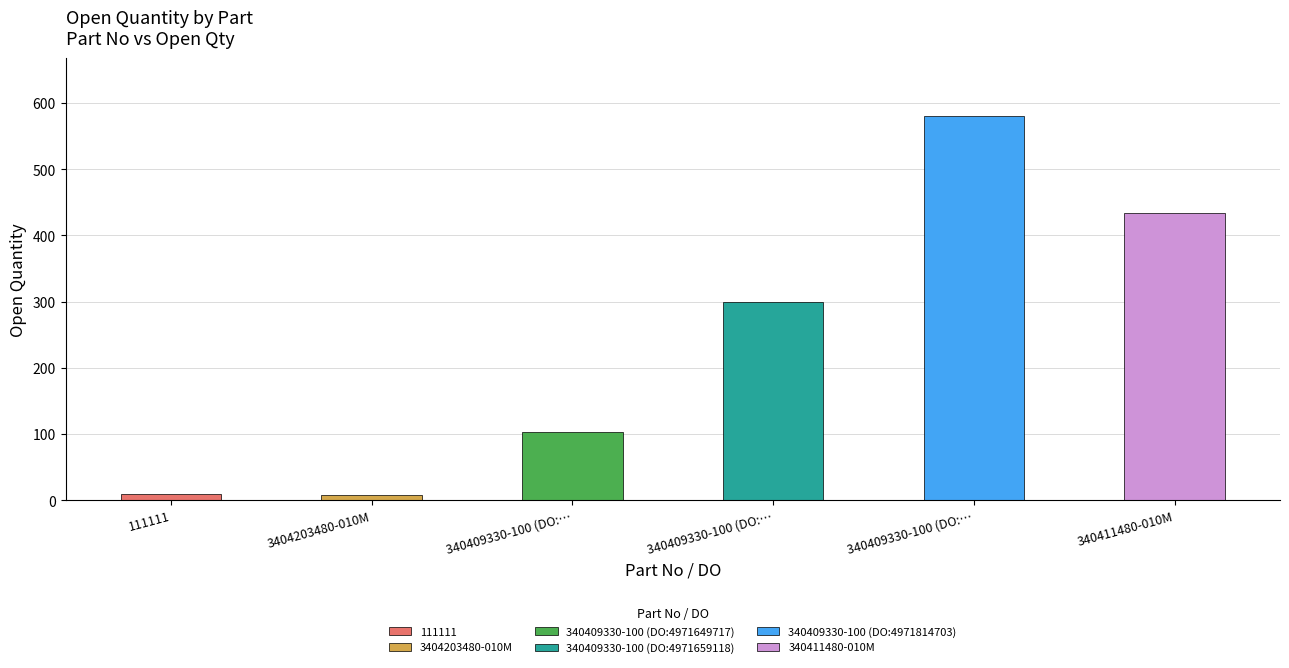

What is the change in value from 111111 to 340411480-010M?

+424